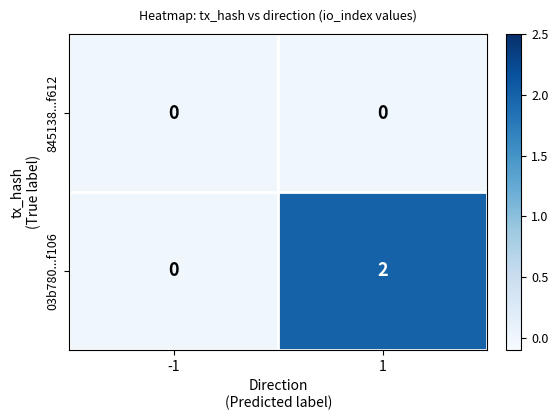

Reading left to right, transcribe all the data shown in this chart.

845138...f612: 0	0
03b780...f106: 0	2